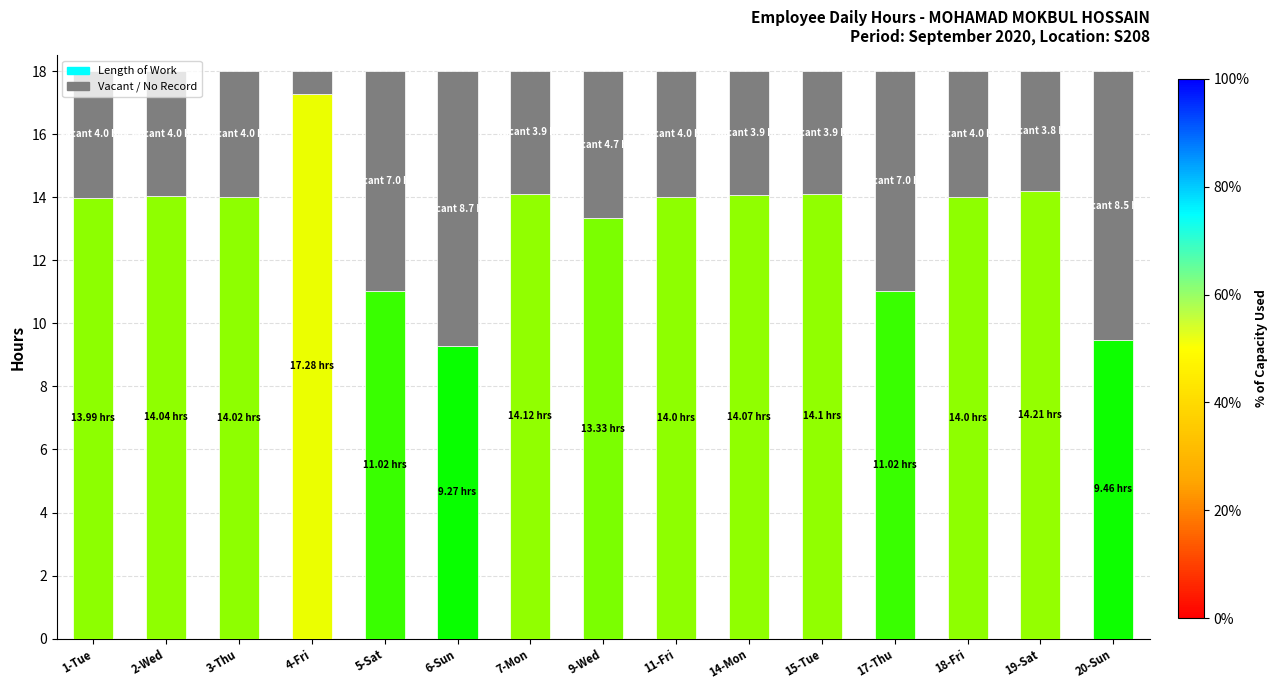

What is the total value across all series at 15-Tue?

18.0